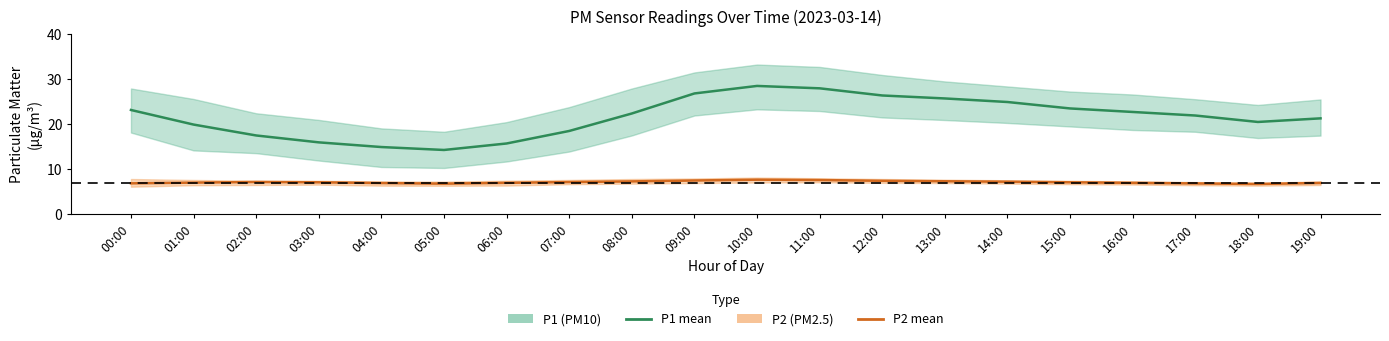

Is this an area chart (filled region under the line)?

No